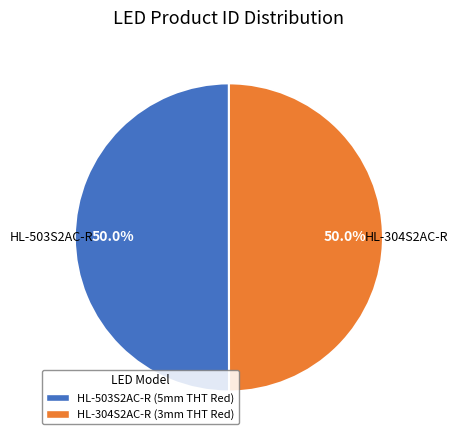

To the nearest percent, what portion does HL-503S2AC-R represent?

50%